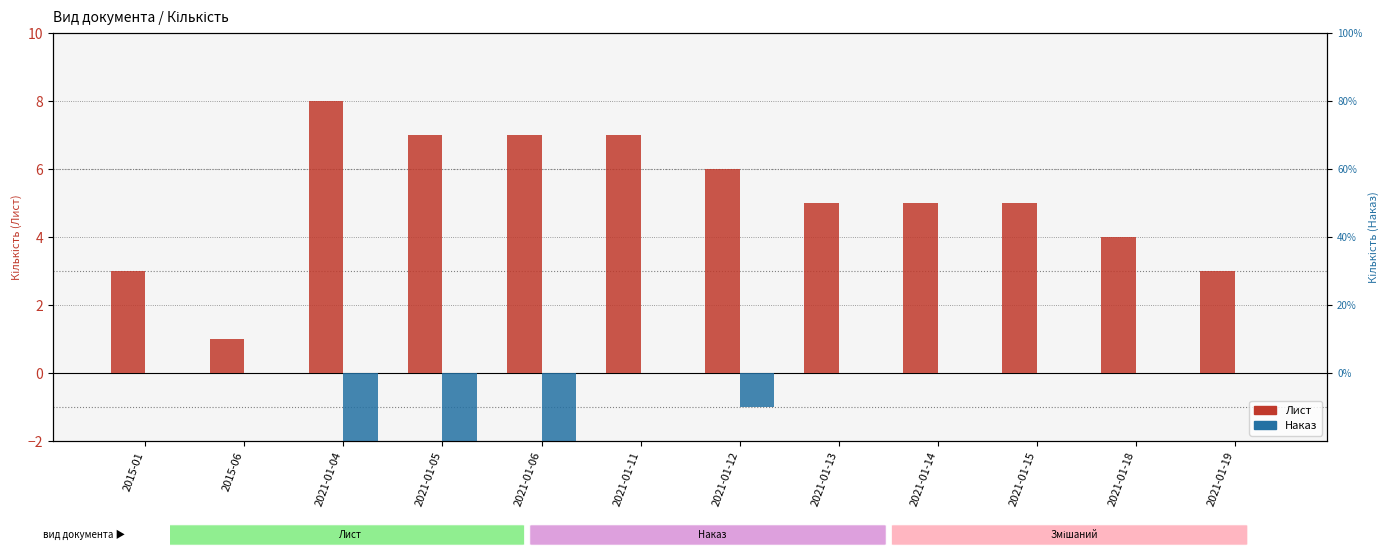

What is the value of the Лист bar at the 10th from the left?

5